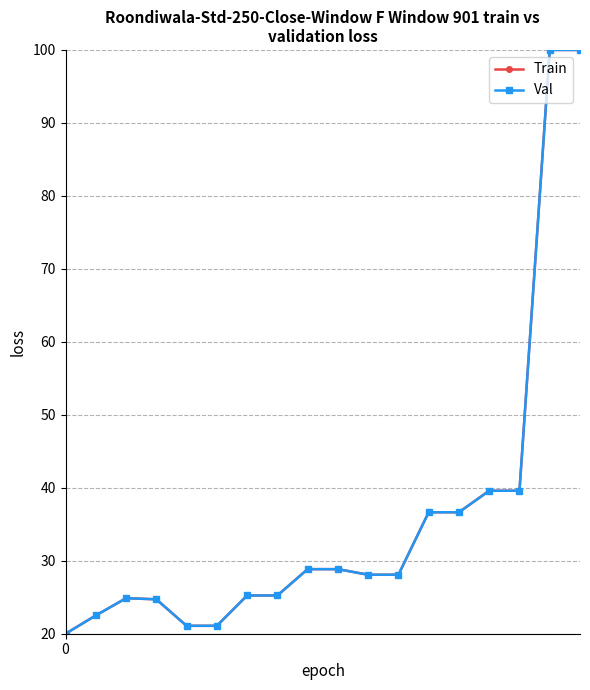

Does the chart have visible grid lines?

Yes